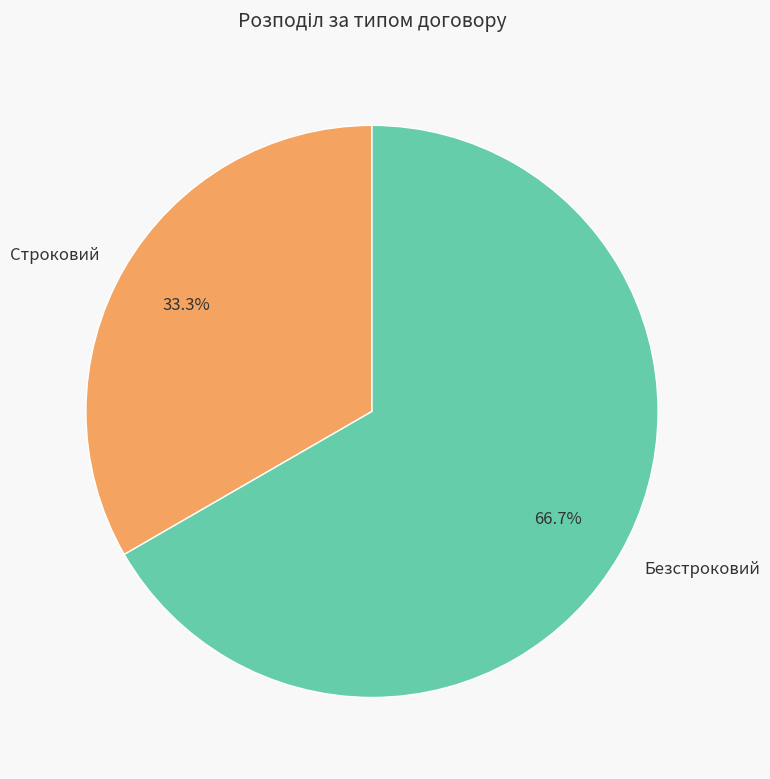

True or false: Строковий accounts for 33% of the total.

True